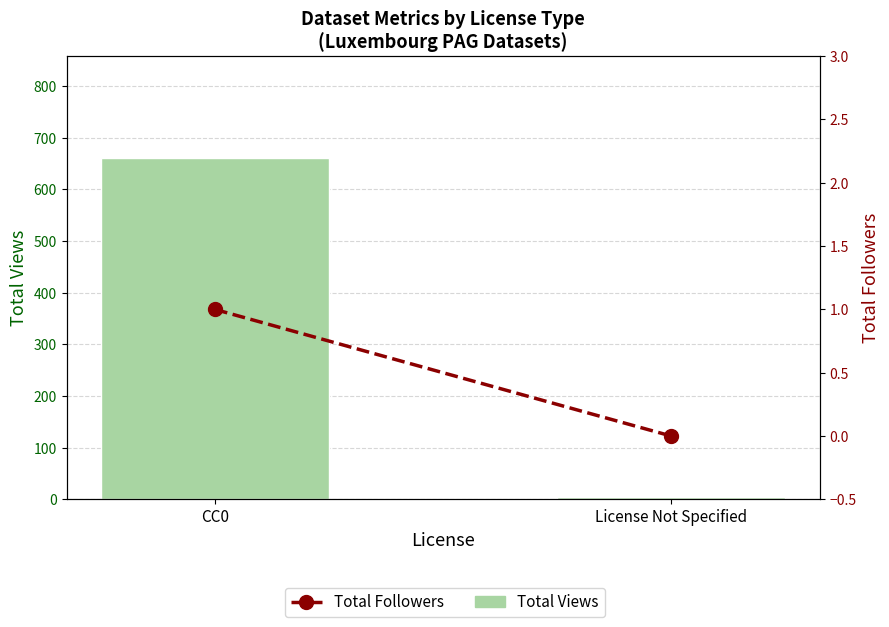

What are all the series names shown in the legend?

Total Views, Total Followers